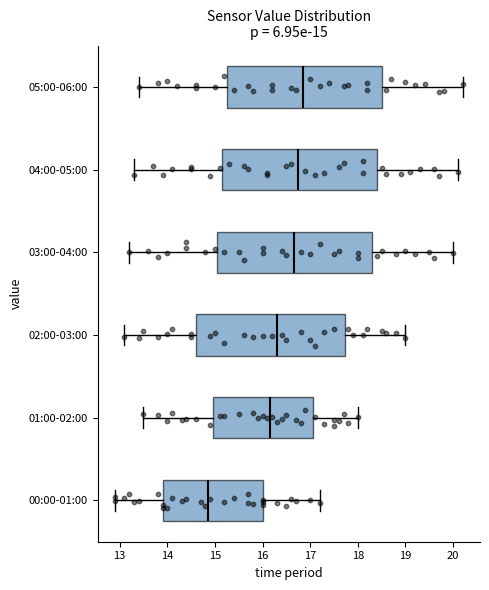

Which box's median line is the furthest to the left?

00:00-01:00